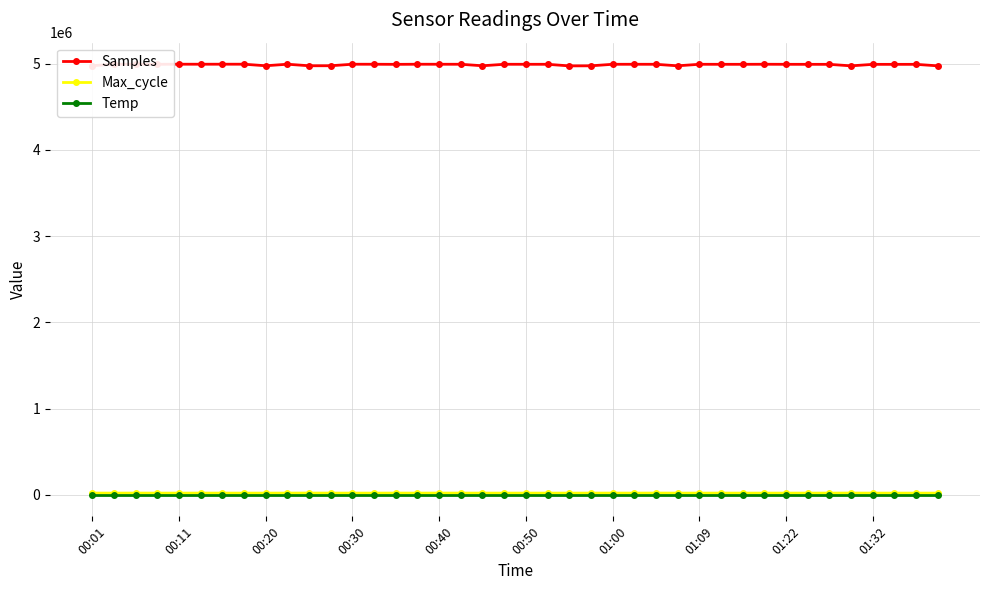

What is the average value of the Temp series?

16.6